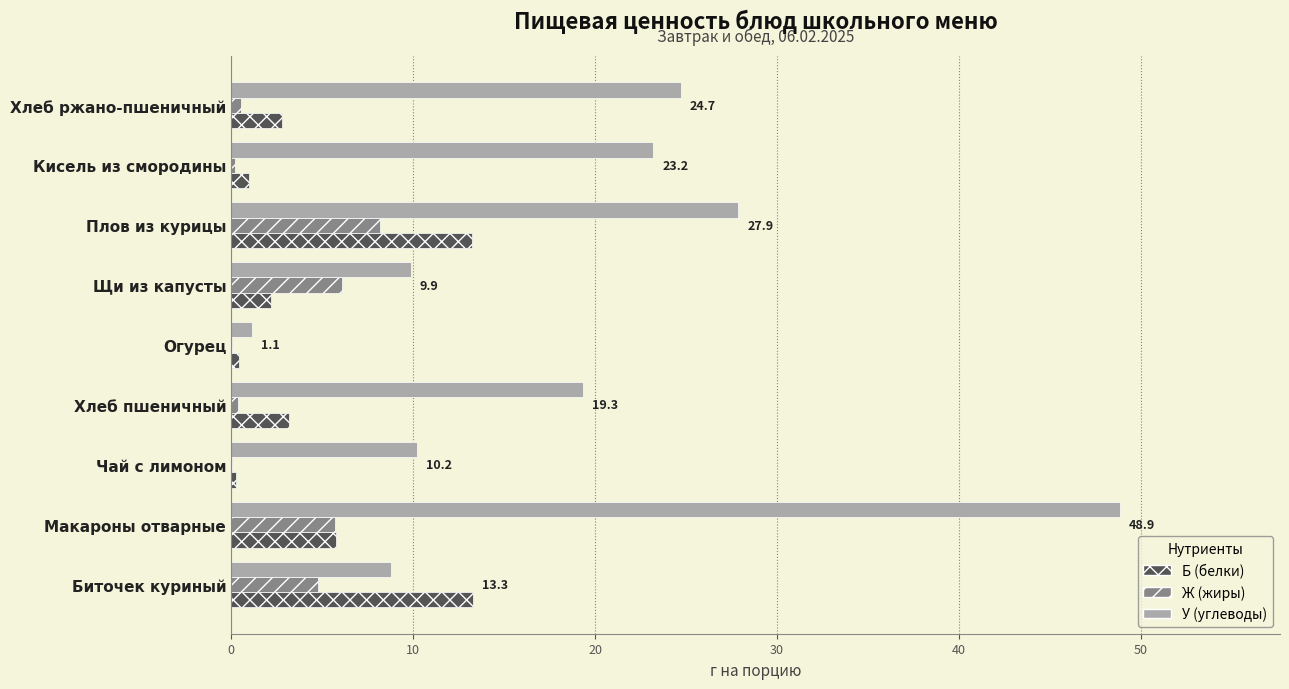

At which label is У (углеводы) closest to 24?

Хлеб ржано-пшеничный